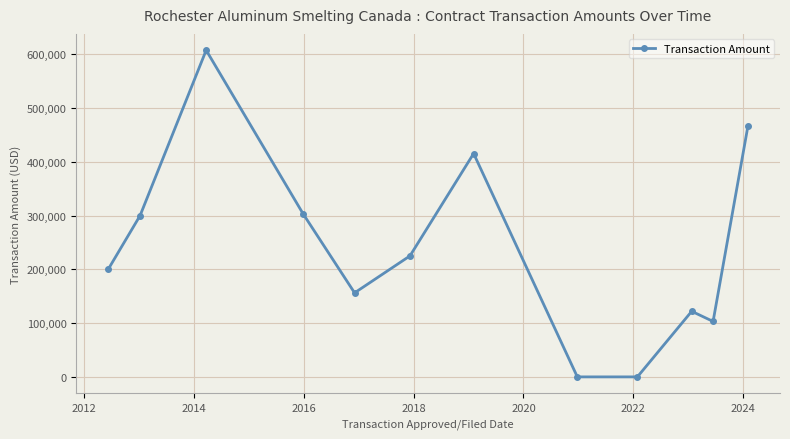

What is the difference between the maximum and minimum values?

607444